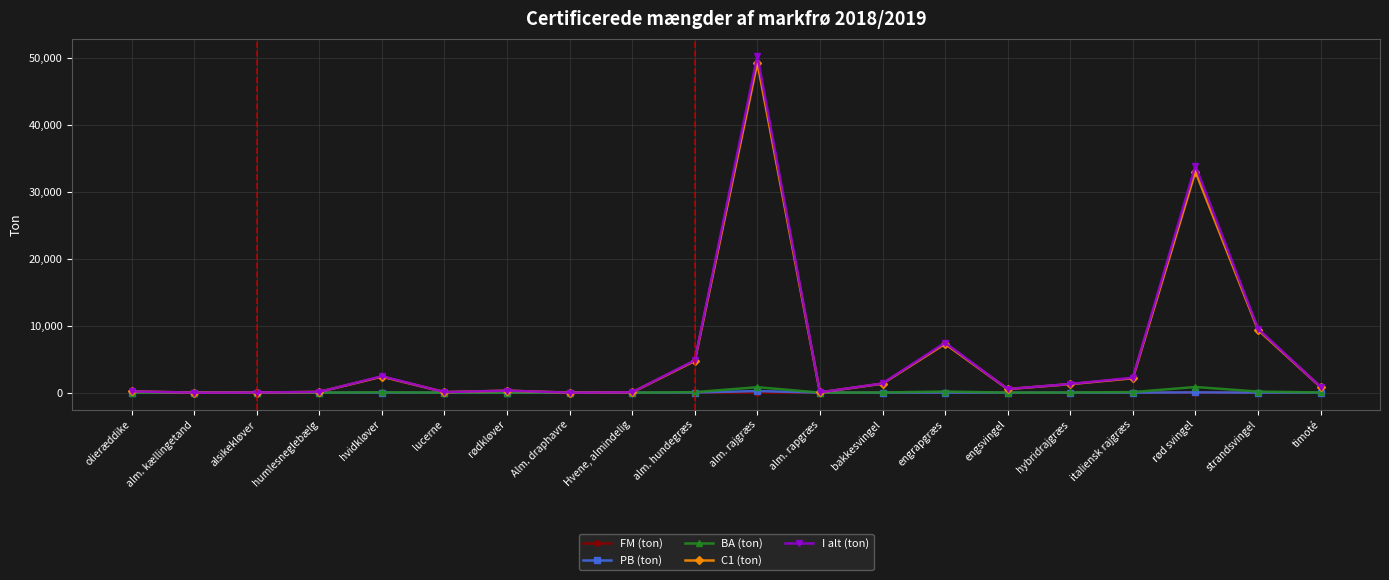

Which series changed the most between olieræddike and engrapgræs?

I alt (ton)